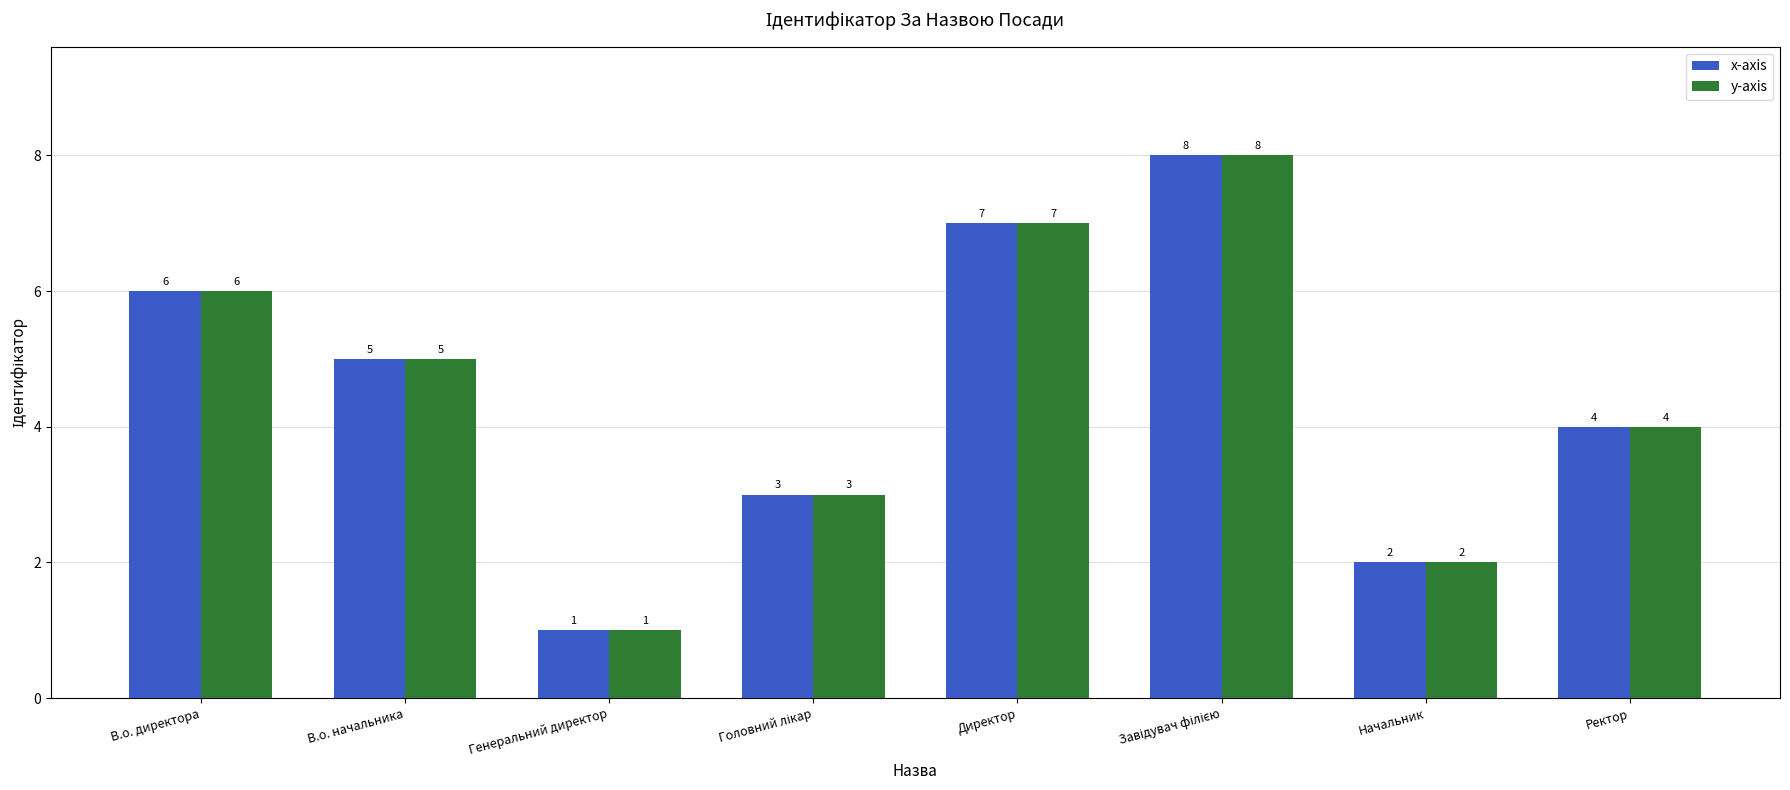

Reading left to right, extract all data points from this chart.

x-axis: 6	5	1	3	7	8	2	4
y-axis: 6	5	1	3	7	8	2	4